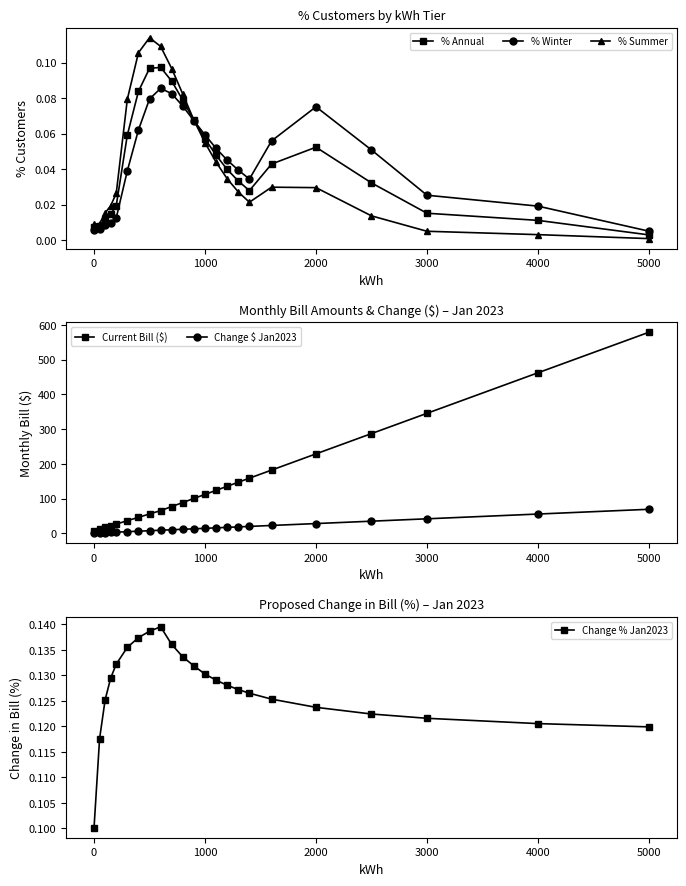

True or false: % Summer has more than 1 interior local peaks.

True